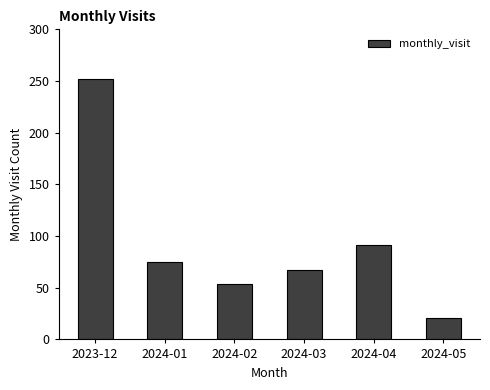

True or false: the data shows 91 at 2024-04.

True